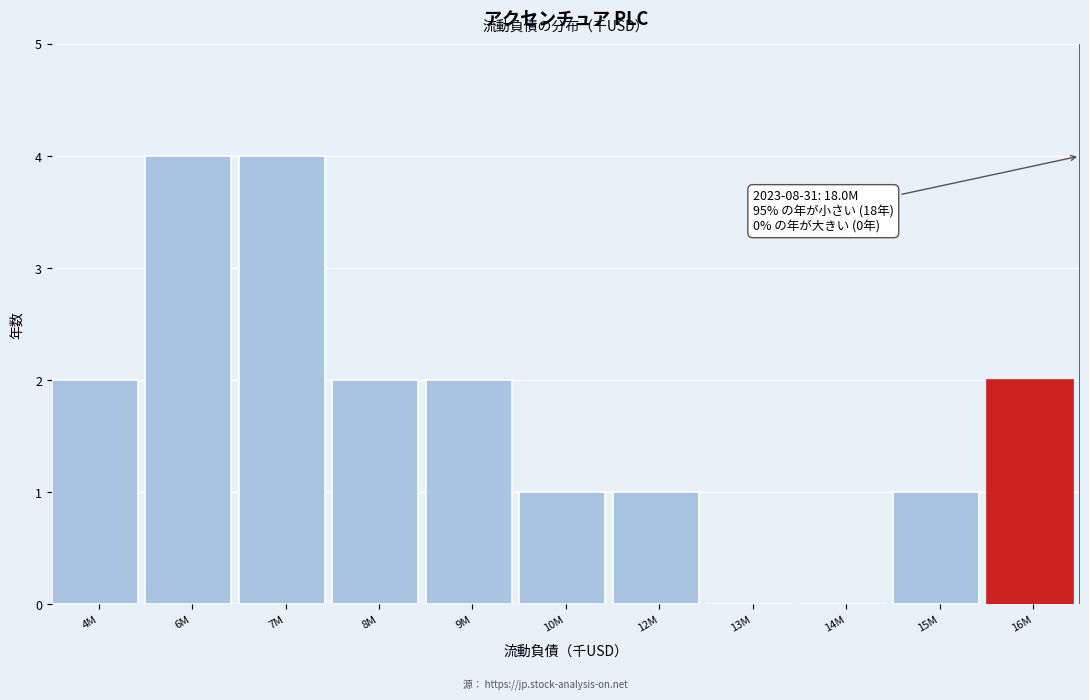

Reading left to right, transcribe all the data shown in this chart.

4M=2	6M=4	7M=4	8M=2	9M=2	10M=1	12M=1	13M=0	14M=0	15M=1	16M=2